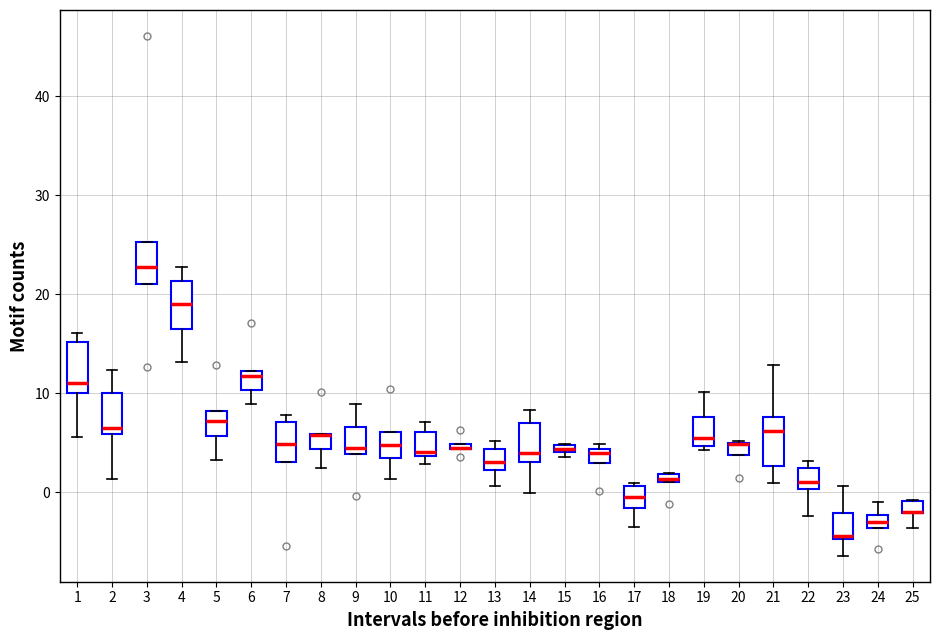

Where does the lower whisker of the box at x = 17 end on the y-axis? The values are not printed on the chart, so give them approximately, as read against the axis.

-3